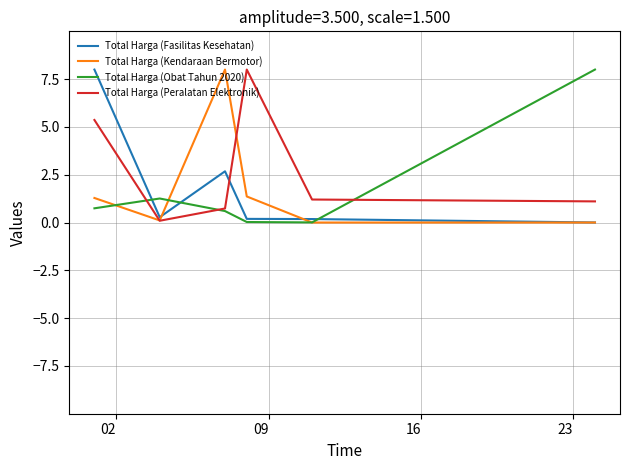

What is the greatest value displayed?

8.0